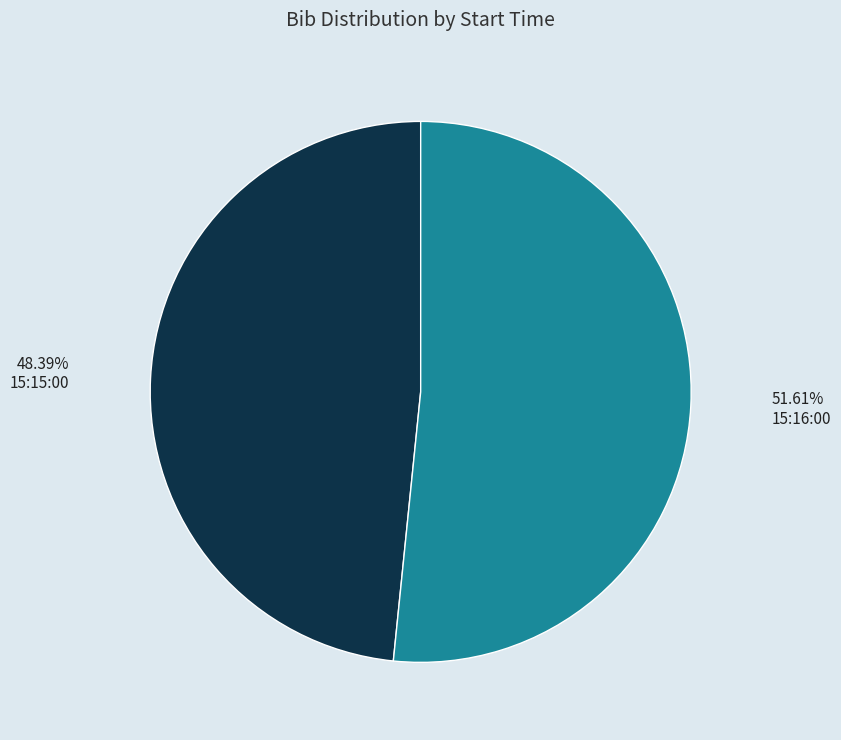

Which category has the biggest portion of the pie?

15:16:00